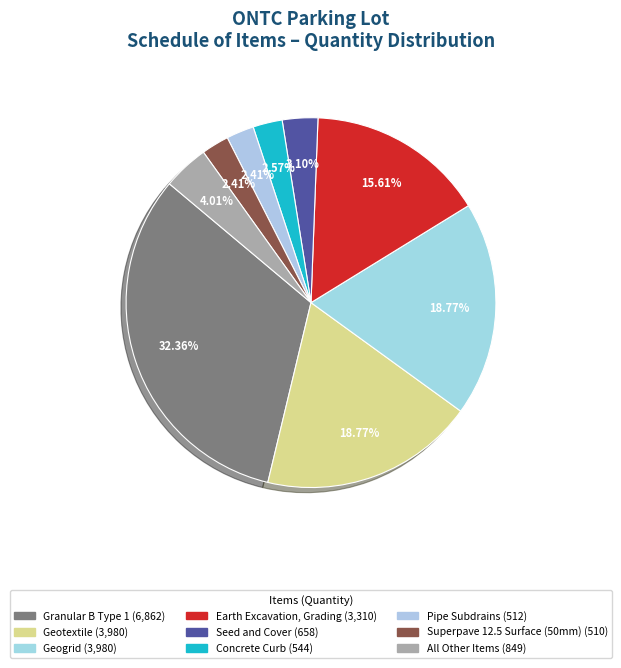

How many segments does this pie chart have?

9